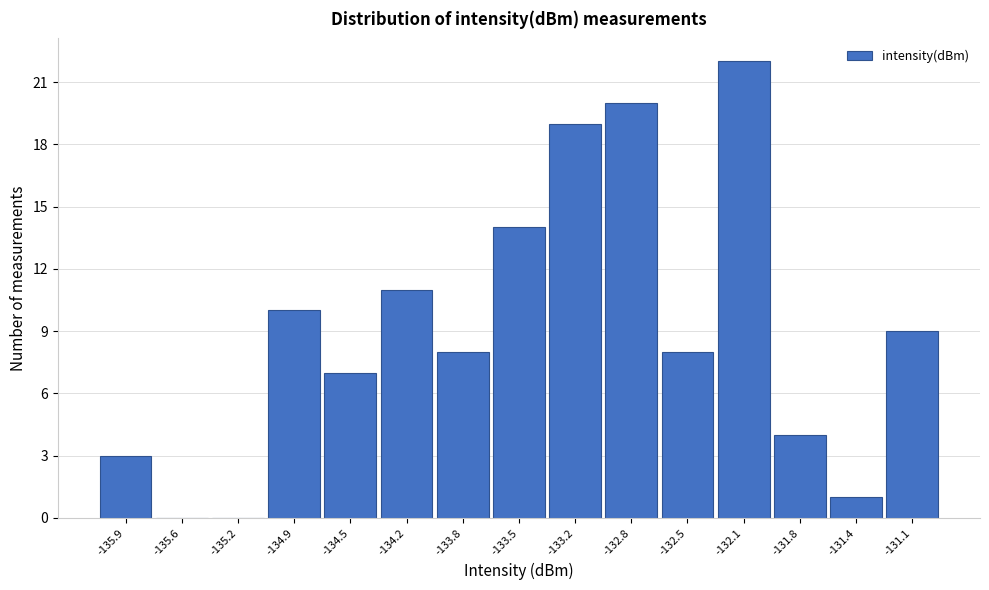

Reading left to right, what are all the values shown in this chart?

-135.9=3	-135.6=0	-135.2=0	-134.9=10	-134.5=7	-134.2=11	-133.8=8	-133.5=14	-133.2=19	-132.8=20	-132.5=8	-132.1=22	-131.8=4	-131.4=1	-131.1=9